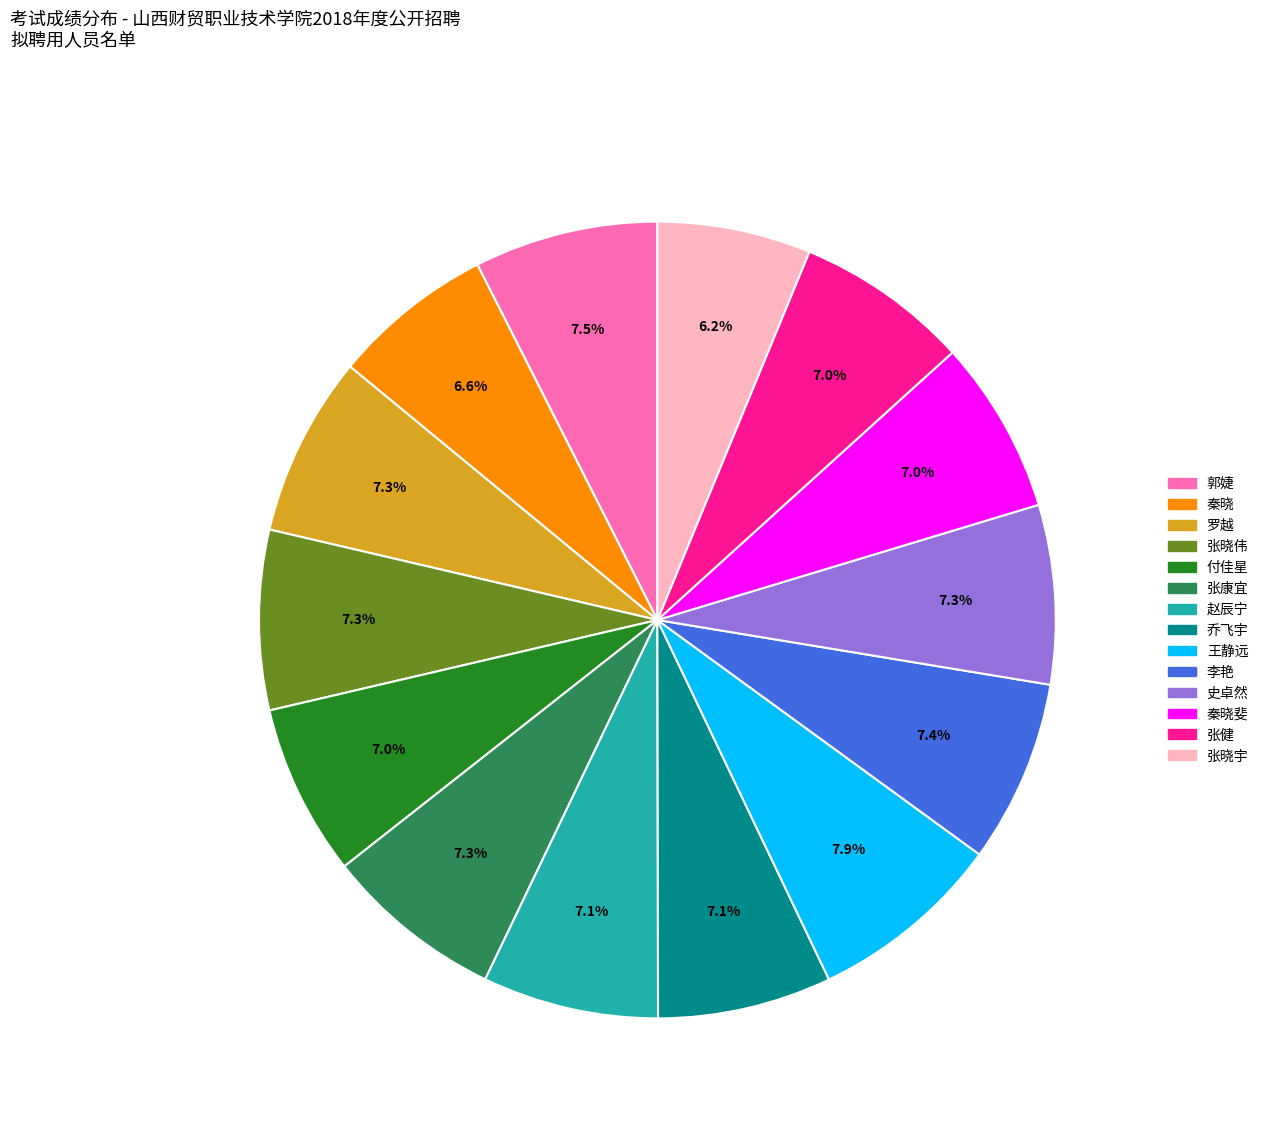

Is there a majority slice in this chart?

No